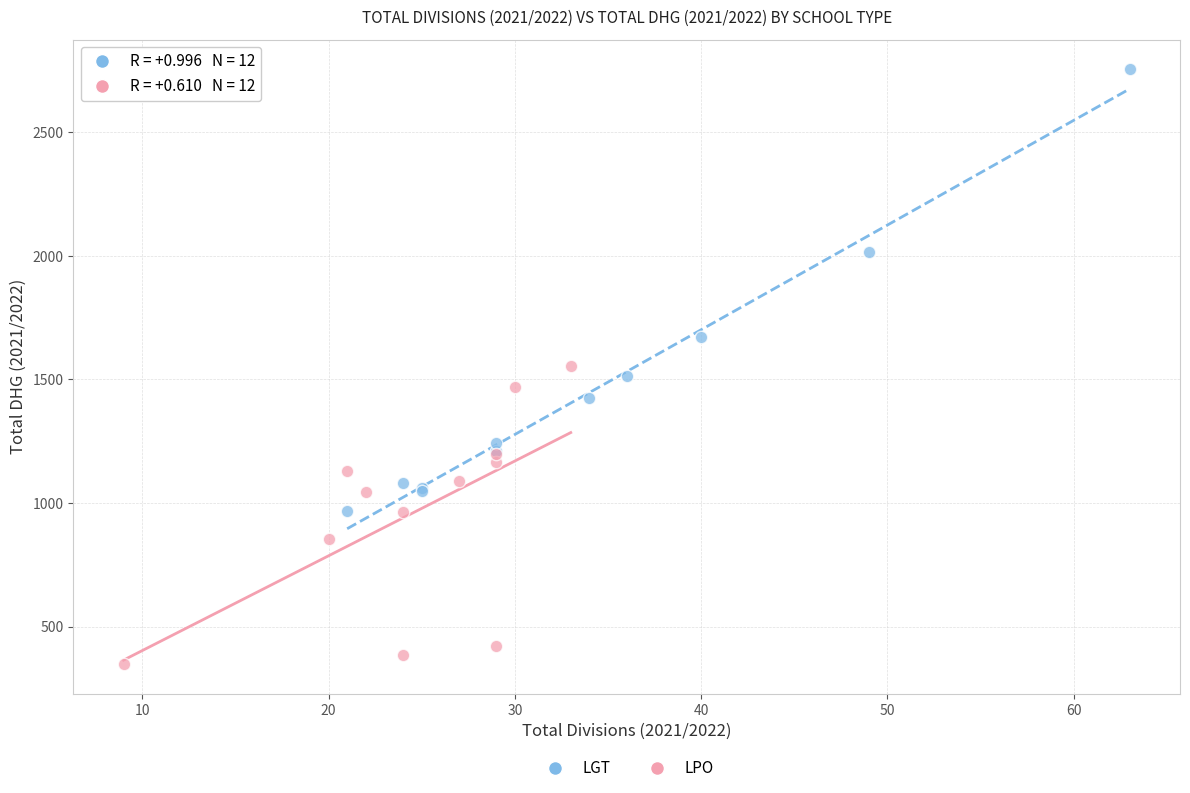

Which series reaches the minimum Y coordinate?

LPO